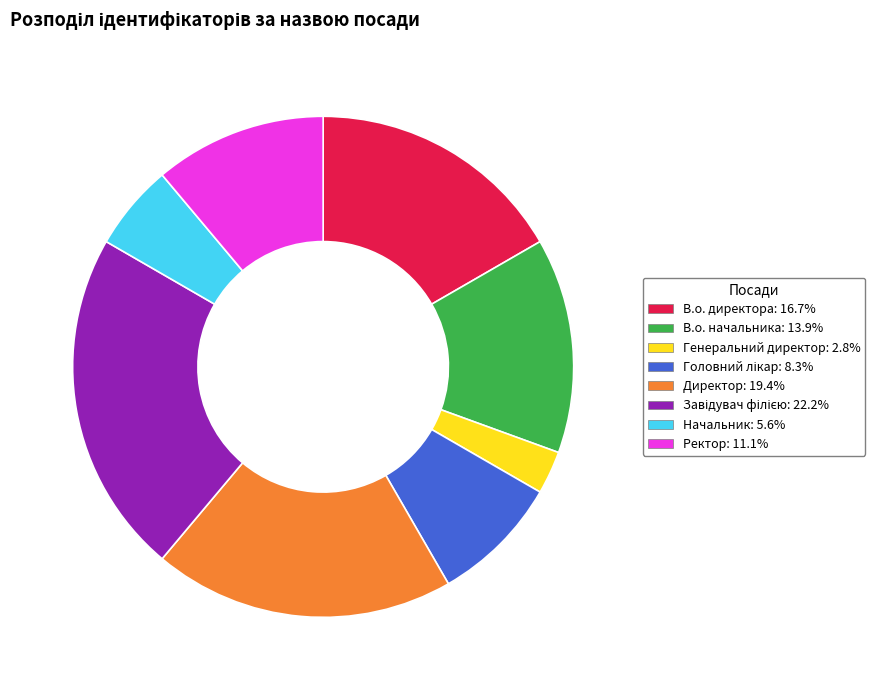

Is there any slice that represents more than half of the pie?

No